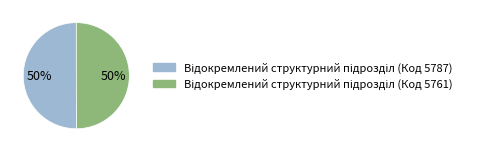

To the nearest percent, what is the average slice percentage?

50%